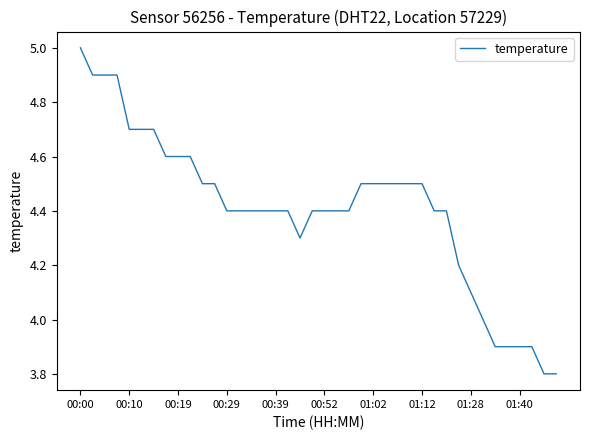

What is the maximum value shown in the chart?

5.0